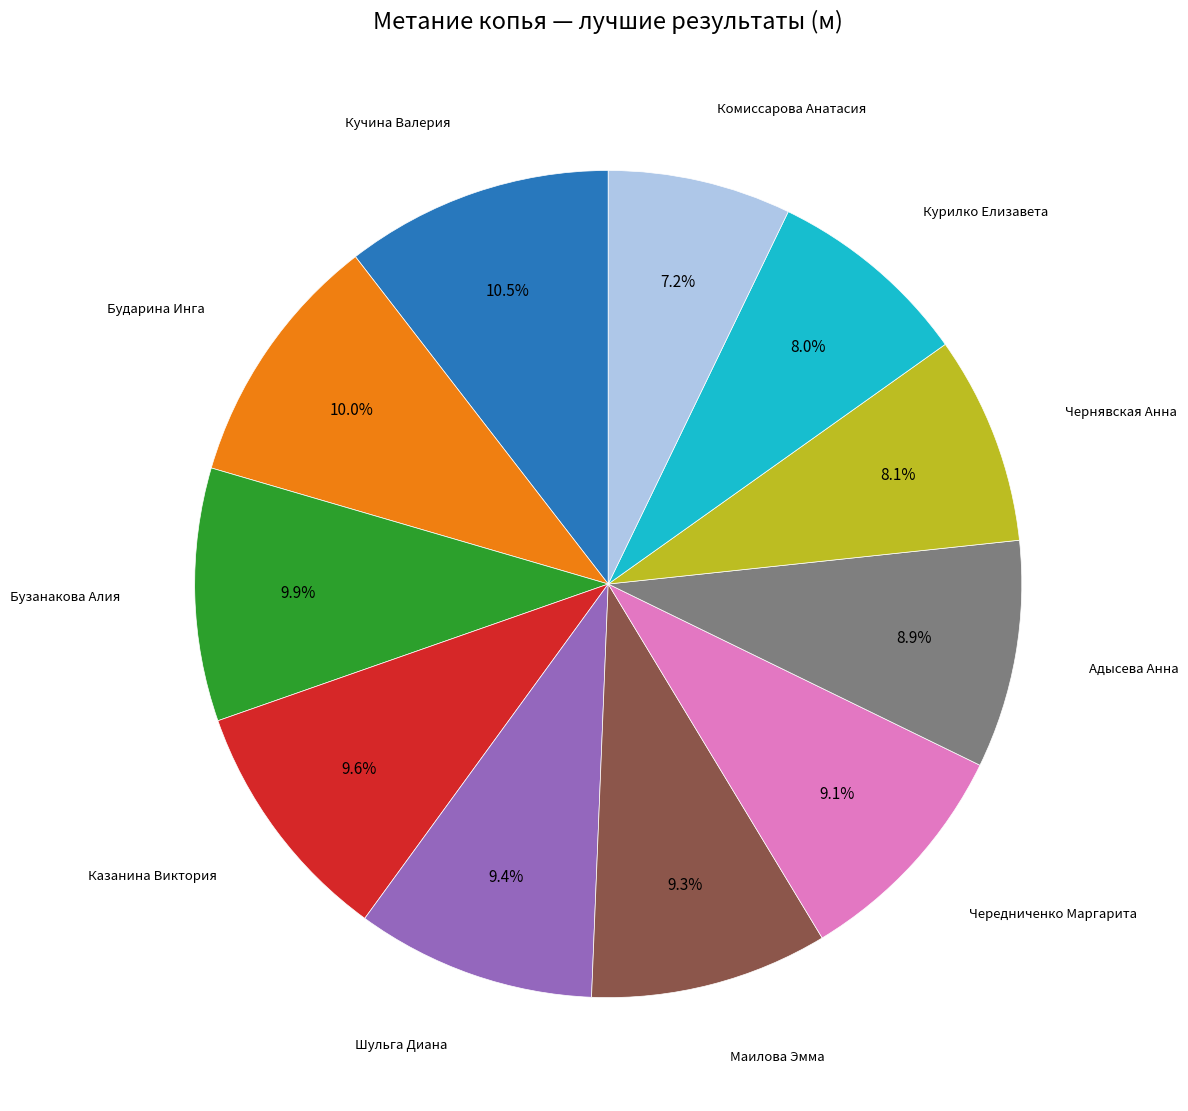

Is there any slice that represents more than half of the pie?

No